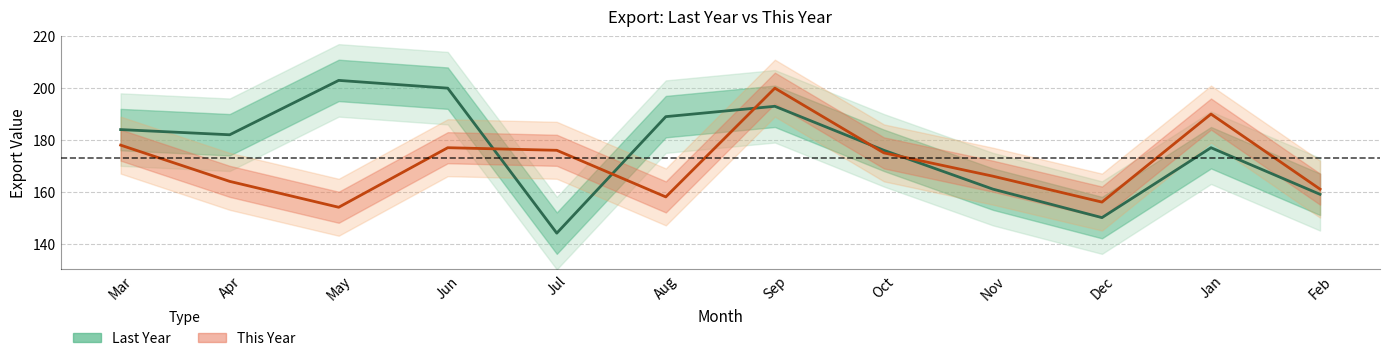

Between Apr and Aug, which series saw the biggest shift?

Last Year